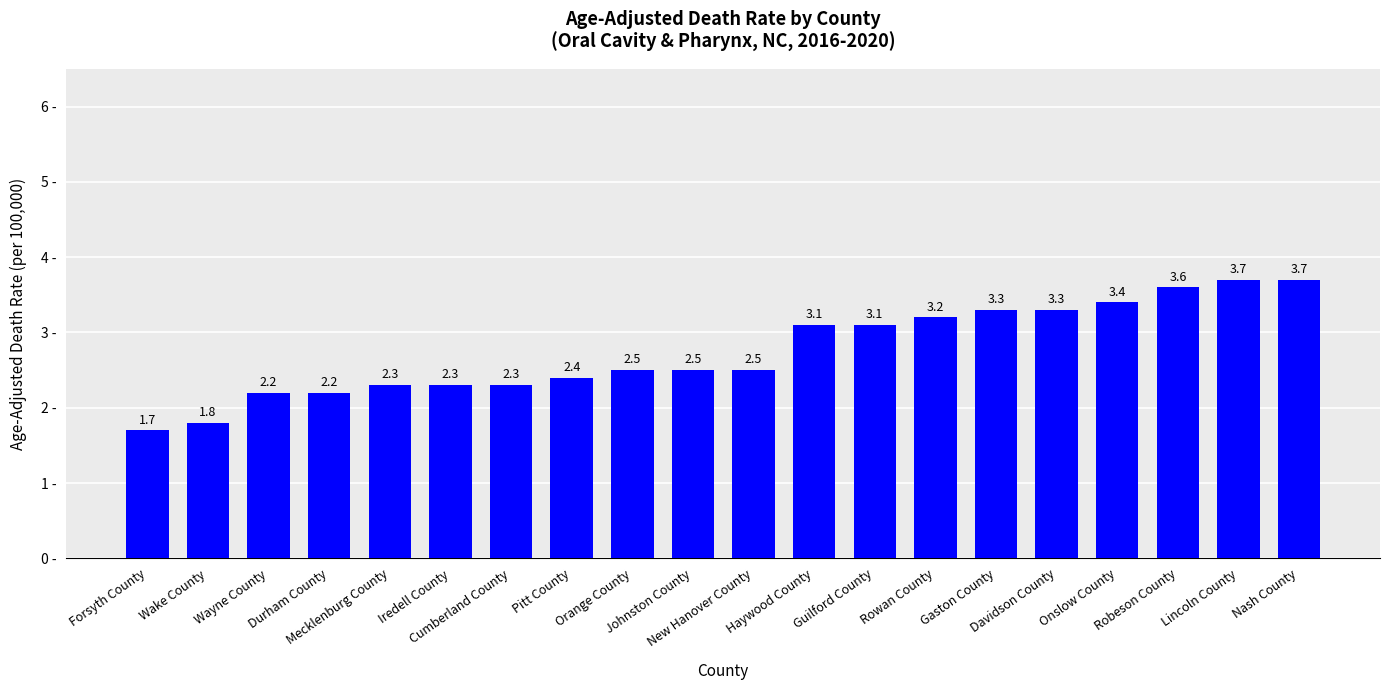

What is the approximate value at Davidson County?

3.3